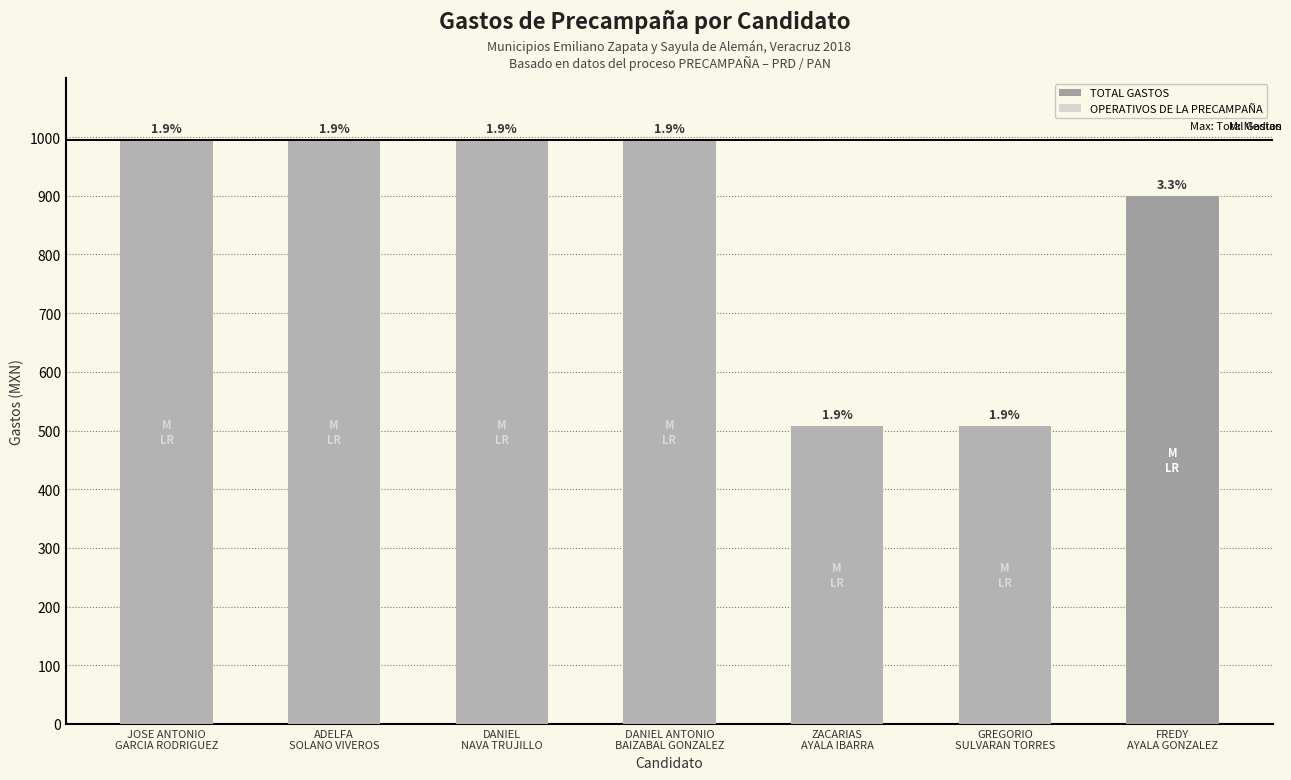

At which category does the chart reach its minimum across all series?

FREDY
AYALA GONZALEZ